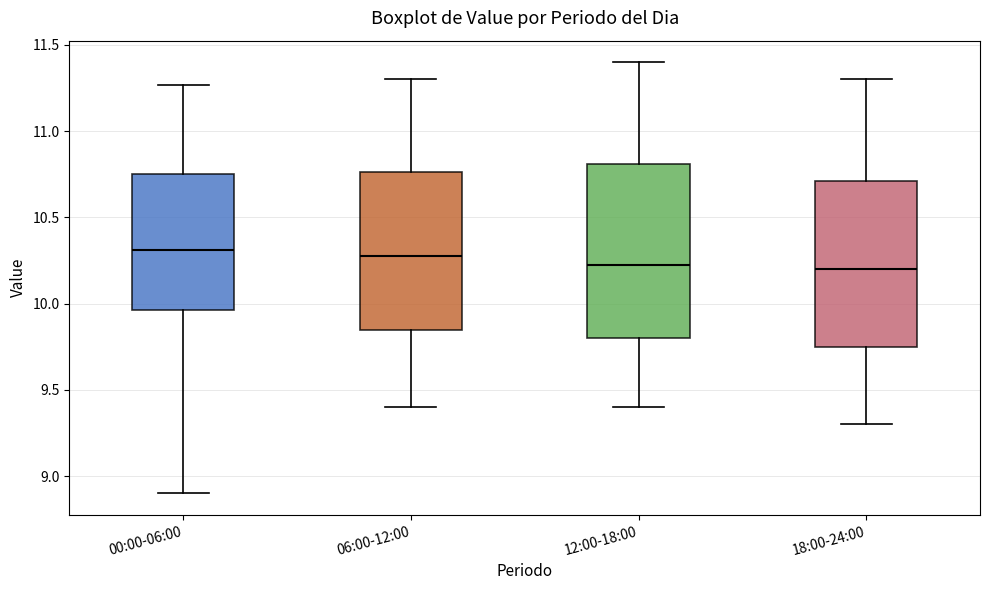

Which box is the tallest, from its lower edge to its upper edge?

12:00-18:00